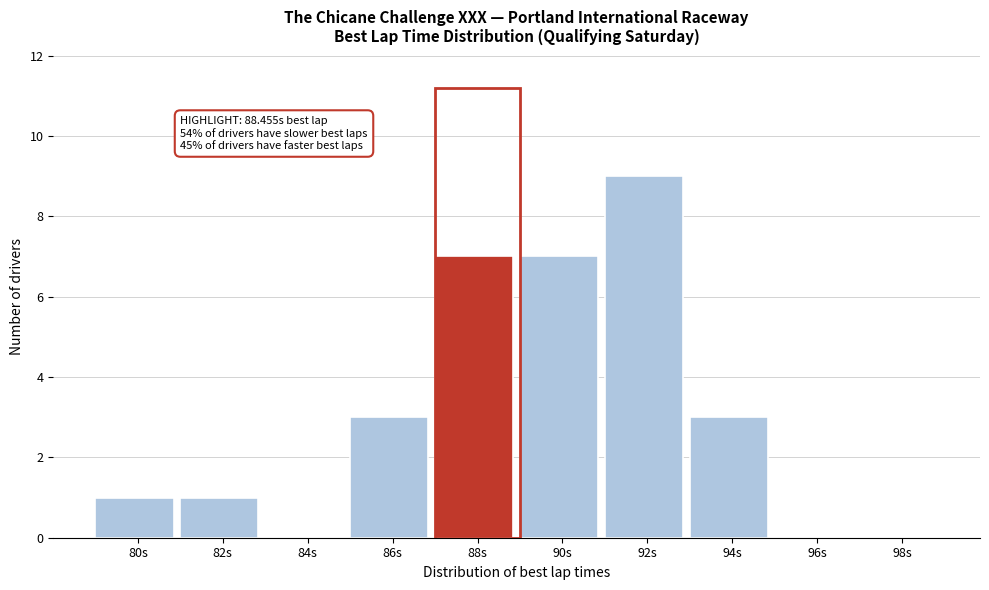

Reading right to left, extract all data points from this chart.

98s=0	96s=0	94s=3	92s=9	90s=7	88s=7	86s=3	84s=0	82s=1	80s=1